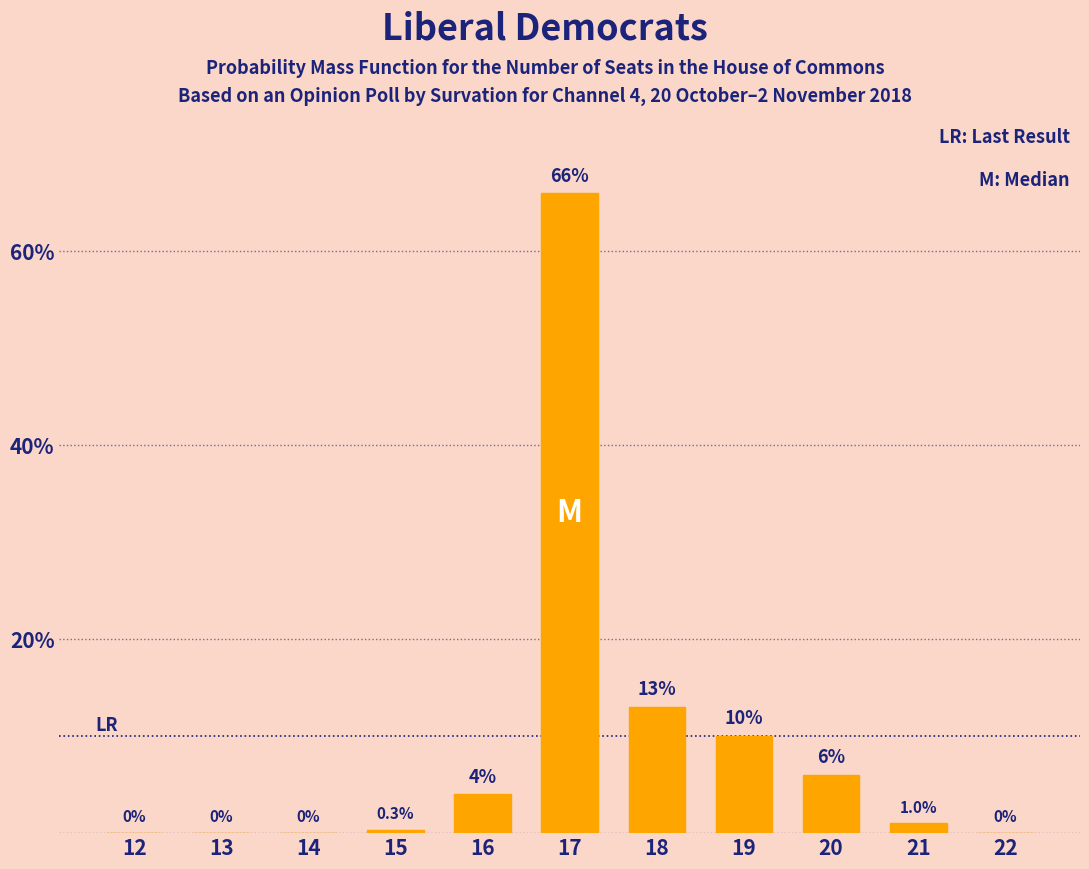

Reading right to left, extract all data points from this chart.

22=0.0	21=1.0	20=6.0	19=10.0	18=13.0	17=66.0	16=4.0	15=0.3	14=0.0	13=0.0	12=0.0